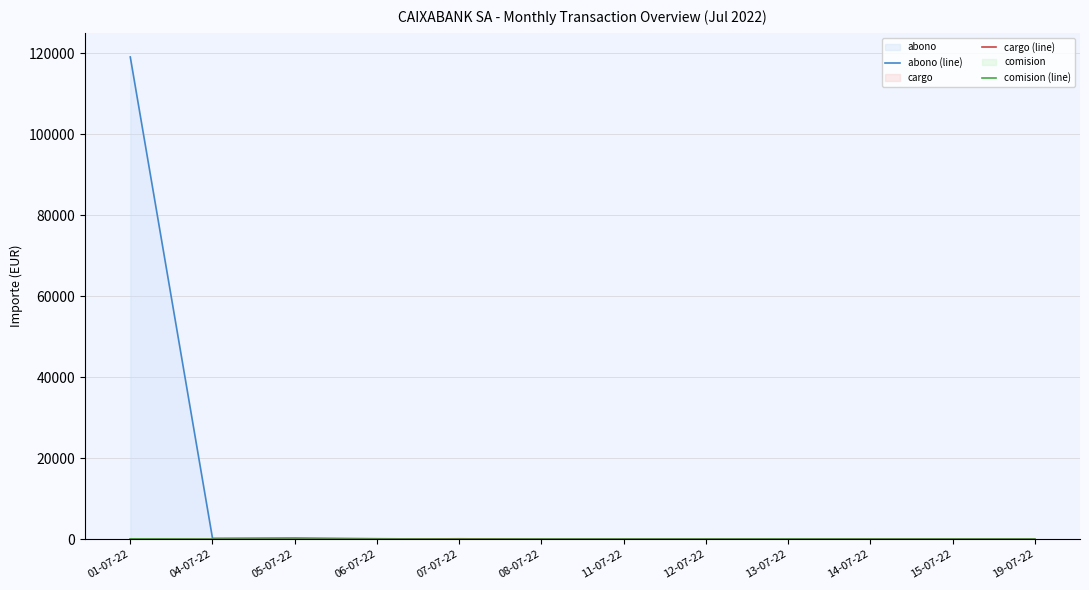

What is the sum of all comision (line) values?

86.3